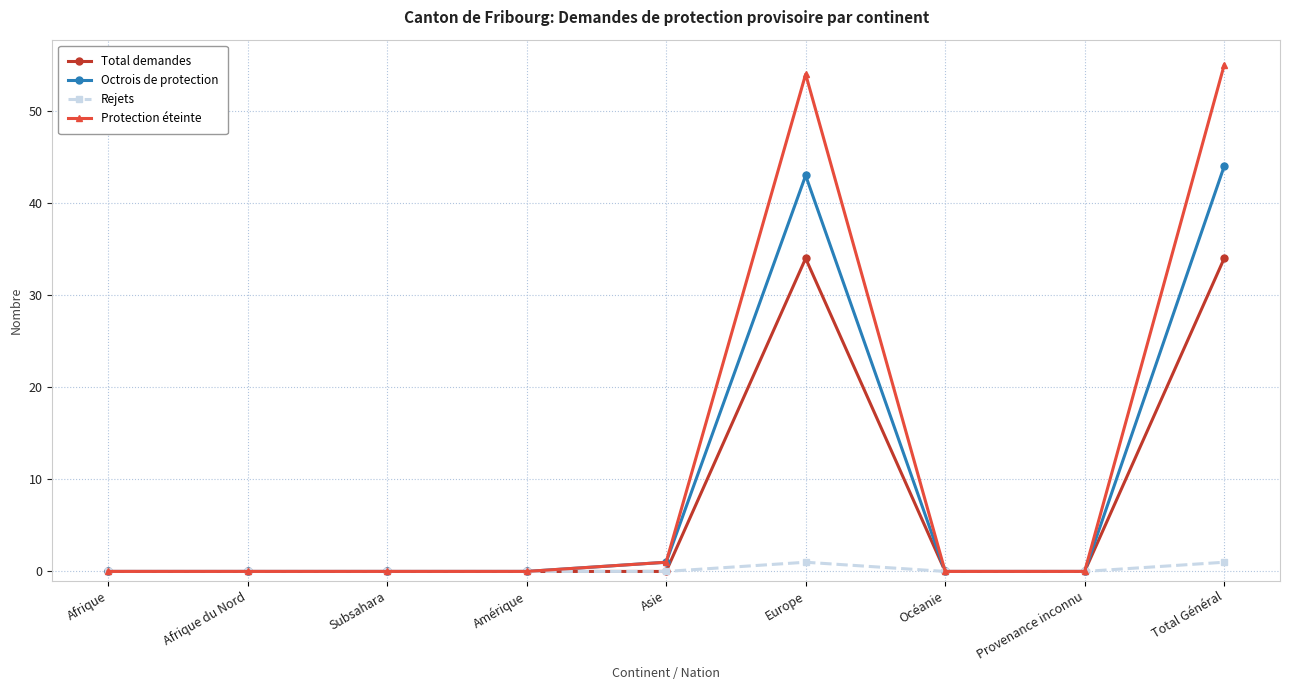

Which series has the largest range (max minus min)?

Protection éteinte